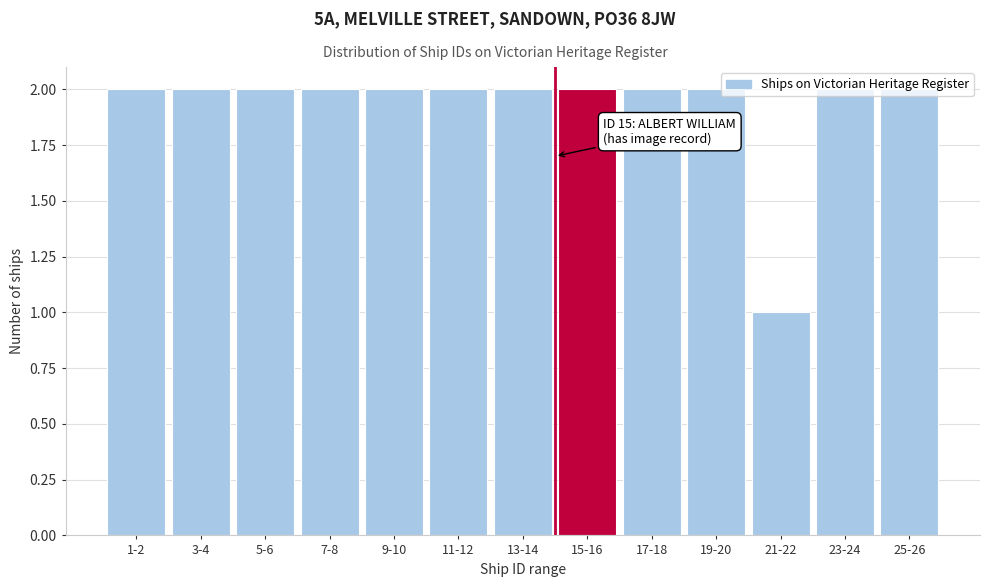

Is it true that the value at 5-6 is 3?

False